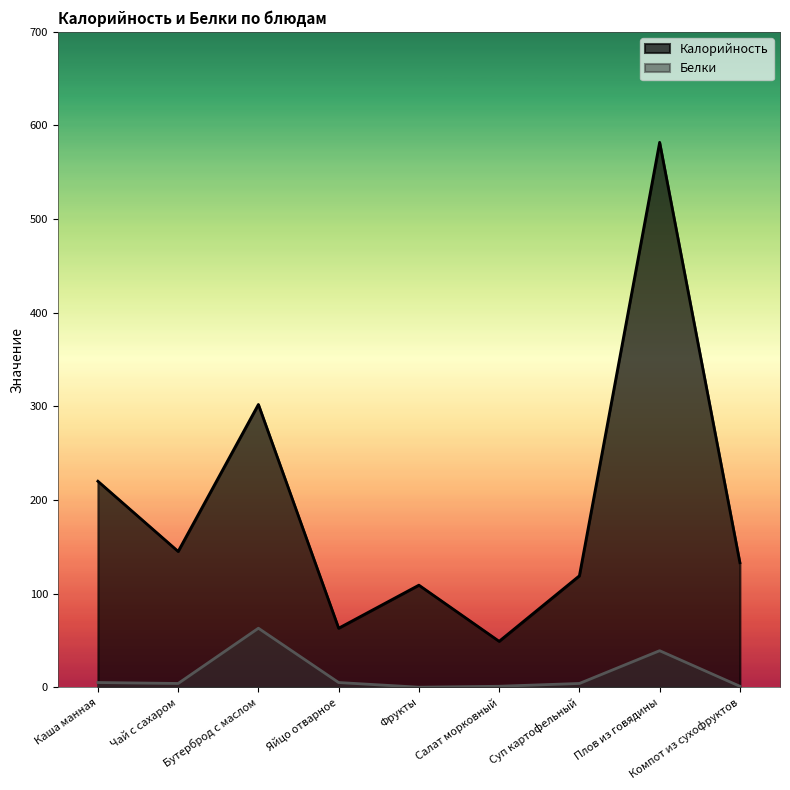

Reading right to left, list all the values displayed in this chart.

Калорийность: Компот из сухофруктов=133	Плов из говядины=582	Суп картофельный=119	Салат морковный=49	Фрукты=109	Яйцо отварное=63	Бутерброд с маслом=302	Чай с сахаром=145	Каша манная=220
Белки: Компот из сухофруктов=1	Плов из говядины=39	Суп картофельный=4	Салат морковный=1	Фрукты=0	Яйцо отварное=5	Бутерброд с маслом=63	Чай с сахаром=4	Каша манная=5